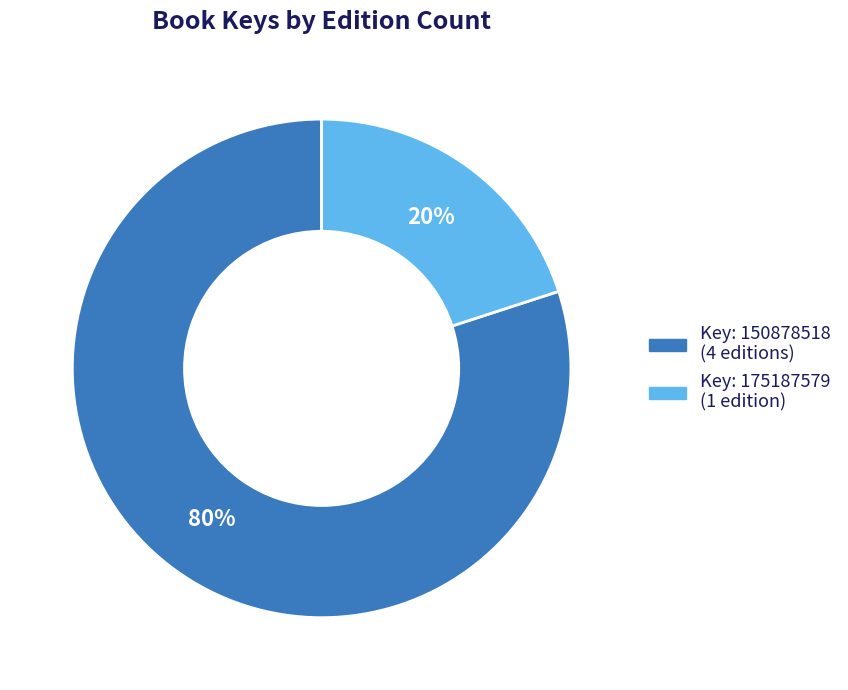

Which has a higher value, Key: 175187579 (1 edition) or Key: 150878518 (4 editions)?

Key: 150878518 (4 editions)